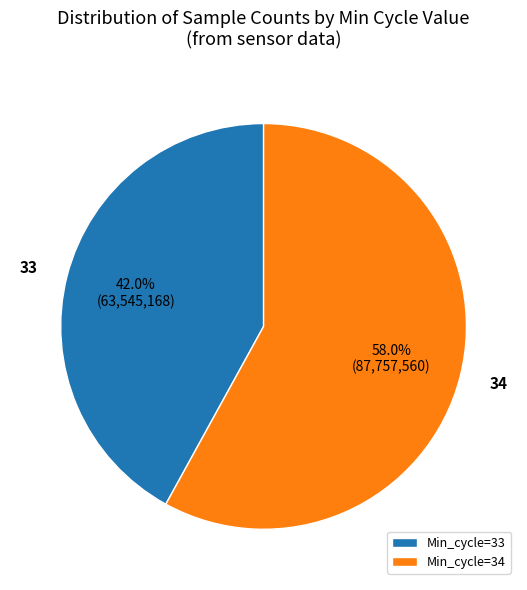

Does any single category account for the majority?

Yes